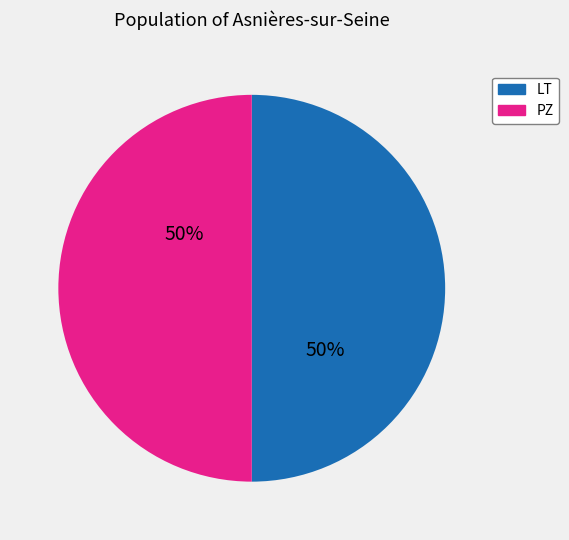

What is the ratio of the value at PZ to the value at LT?

1.0